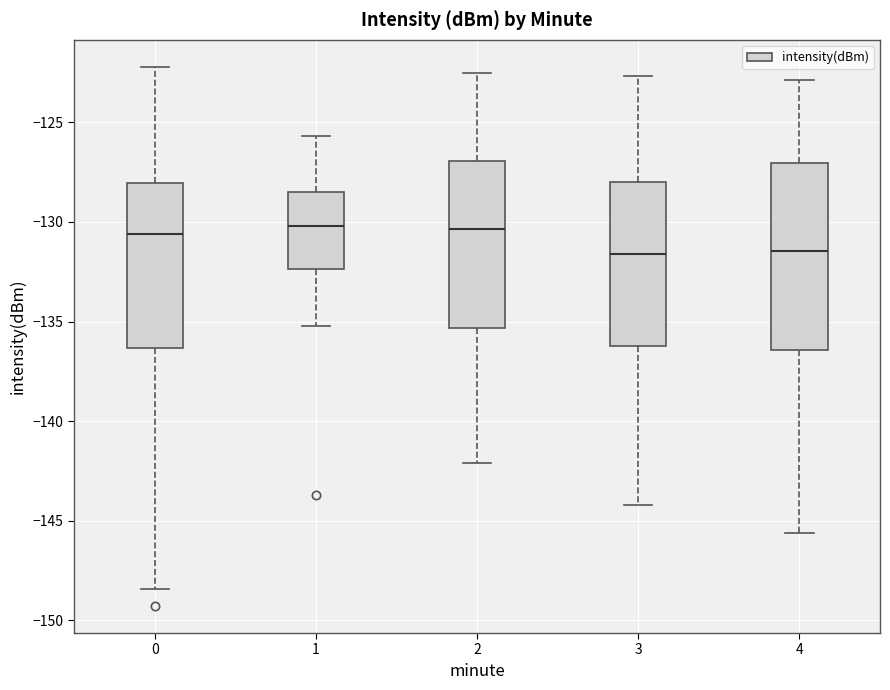

Where is the upper edge of the box at x = 0 on the y-axis? The values are not printed on the chart, so give them approximately, as read against the axis.

-128.0